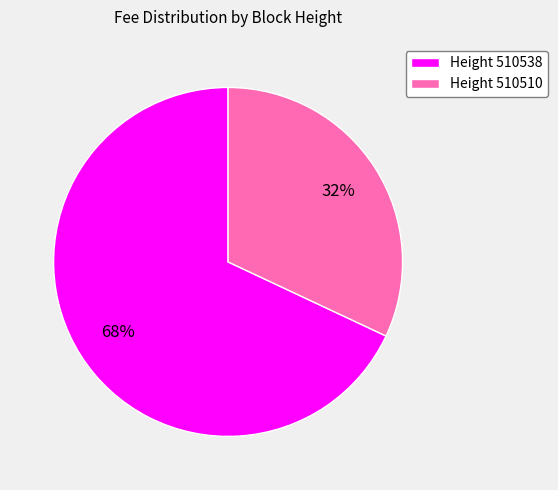

To the nearest percent, what percentage of the pie is Height 510538?

68%